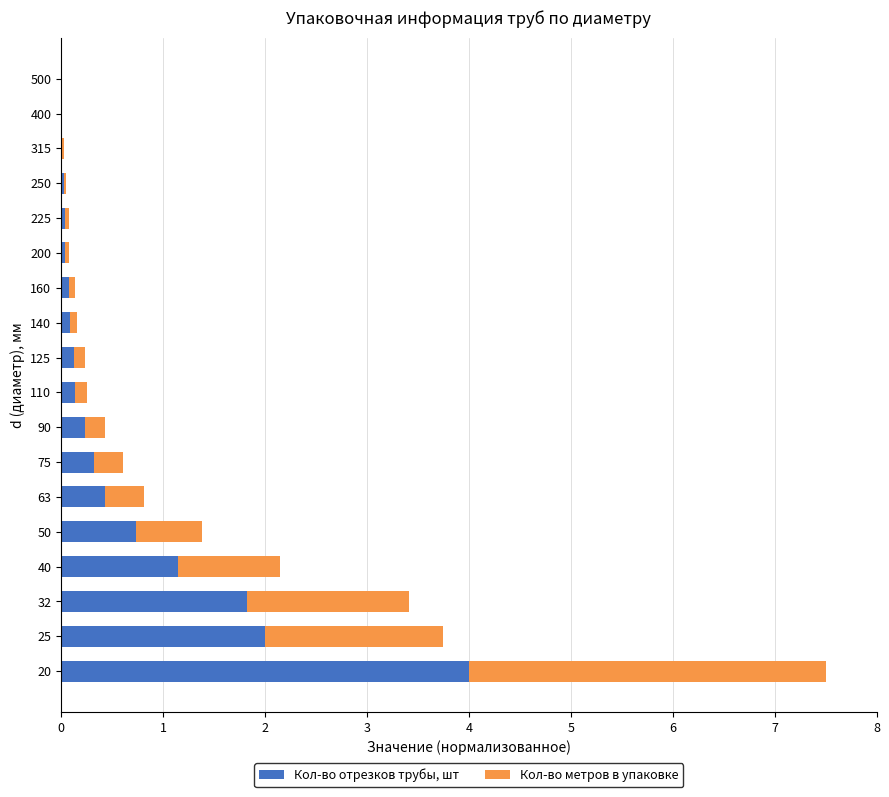

True or false: Кол-во отрезков трубы, шт has a value of 0.0 at 225.

True